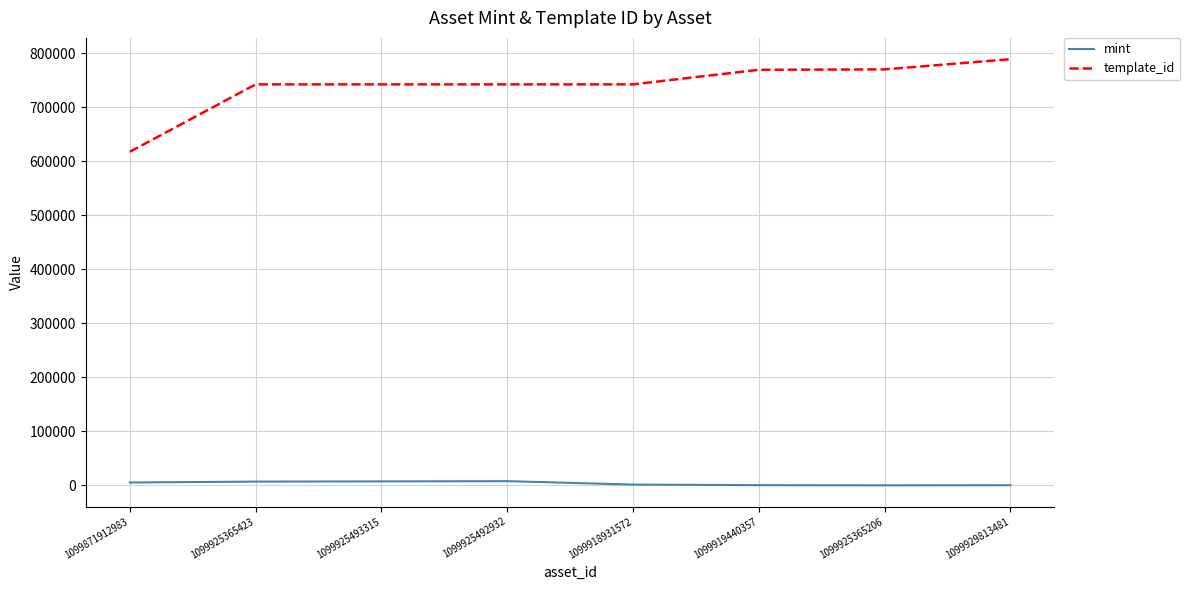

Is it true that template_id equals 770029 at 1099925365206?

True